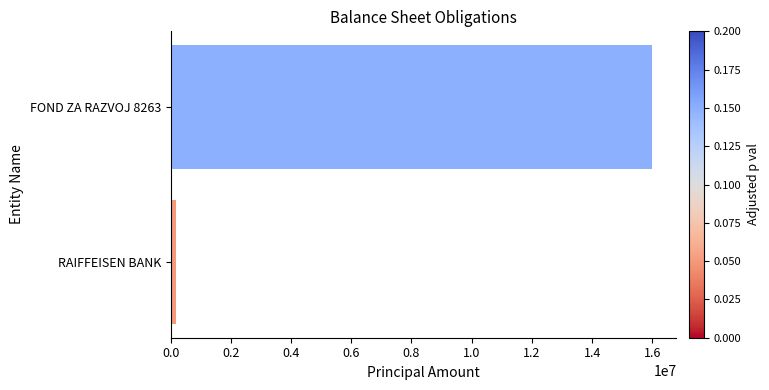

How many series are shown in this chart?

1